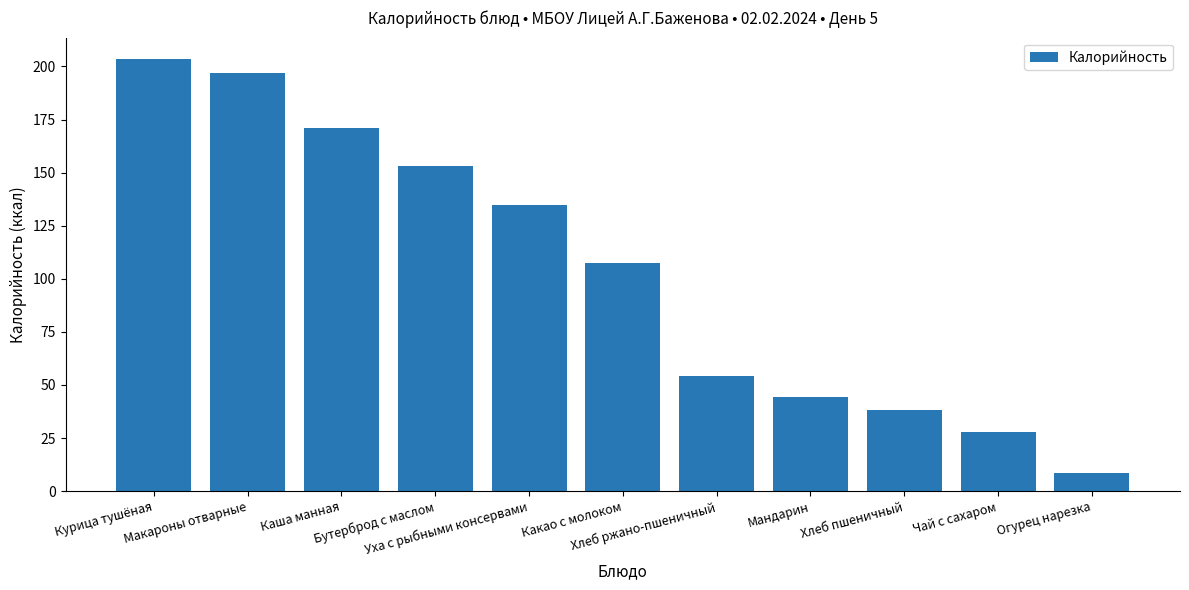

Rank the categories by value from lowest to highest.

Огурец нарезка, Чай с сахаром, Хлеб пшеничный, Мандарин, Хлеб ржано-пшеничный, Какао с молоком, Уха с рыбными консервами, Бутерброд с маслом, Каша манная, Макароны отварные, Курица тушёная